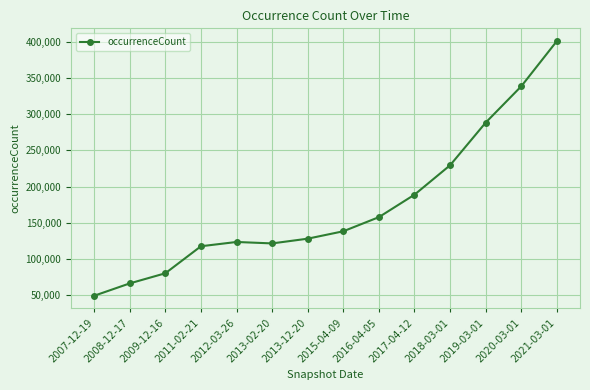

Reading right to left, transcribe all the data shown in this chart.

401287	338742	288497	229492	188822	157741	138194	127944	121397	123384	117482	80108	66102	49006